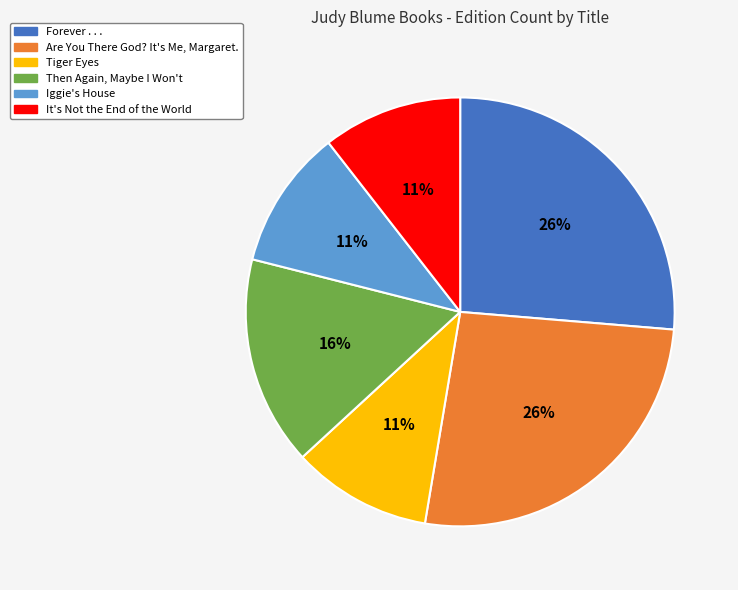

Does Iggie's House represent more than half of the total?

No